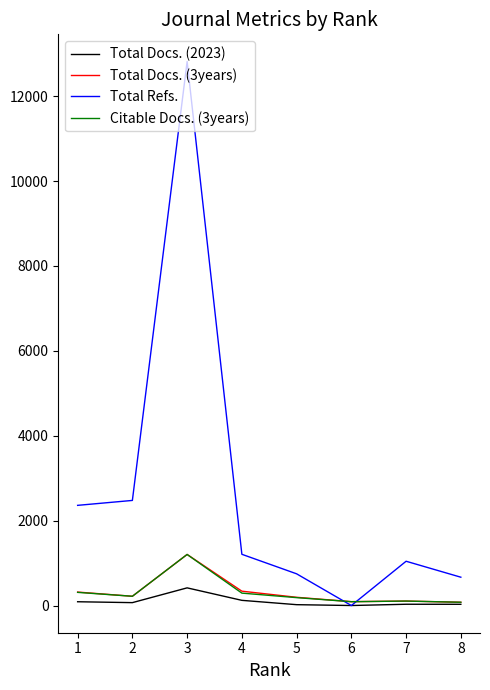

Count the number of data series in this chart.

4